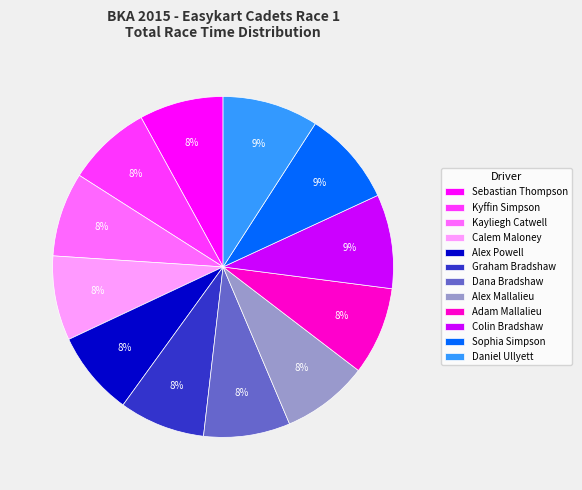

To the nearest percent, what is the difference between the Graham Bradshaw and Daniel Ullyett slice percentages?

1%